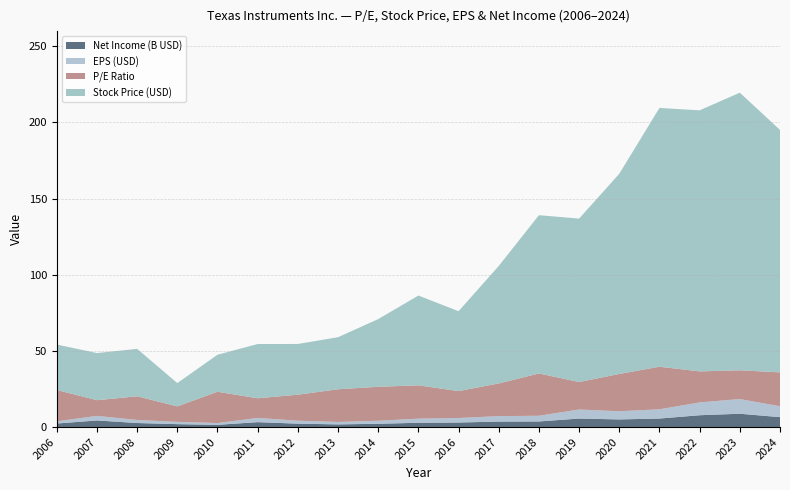

Reading left to right, list all the values displayed in this chart.

P/E: 2006=20.6	2007=10.3	2008=15.6	2009=10.2	2010=20.5	2011=12.9	2012=17.1	2013=21.5	2014=22.3	2015=21.9	2016=17.7	2017=21.4	2018=27.8	2019=18.1	2020=24.5	2021=27.9	2022=20.4	2023=18.9	2024=22.2
Stock Price: 2006=29.9	2007=31.0	2008=31.1	2009=15.3	2010=24.3	2011=35.6	2012=33.3	2013=34.2	2014=44.5	2015=59.0	2016=52.5	2017=77.1	2018=103.9	2019=107.3	2020=131.5	2021=169.9	2022=171.4	2023=182.3	2024=159.2
EPS: 2006=1.4	2007=3.0	2008=2.0	2009=1.5	2010=1.2	2011=2.8	2012=1.9	2013=1.6	2014=2.0	2015=2.7	2016=3.0	2017=3.6	2018=3.7	2019=6.0	2020=5.4	2021=6.1	2022=8.4	2023=9.7	2024=7.2
Net Income (B): 2006=2.3	2007=4.3	2008=2.7	2009=1.9	2010=1.5	2011=3.2	2012=2.2	2013=1.8	2014=2.2	2015=2.8	2016=3.0	2017=3.6	2018=3.7	2019=5.6	2020=5.0	2021=5.6	2022=7.8	2023=8.7	2024=6.5